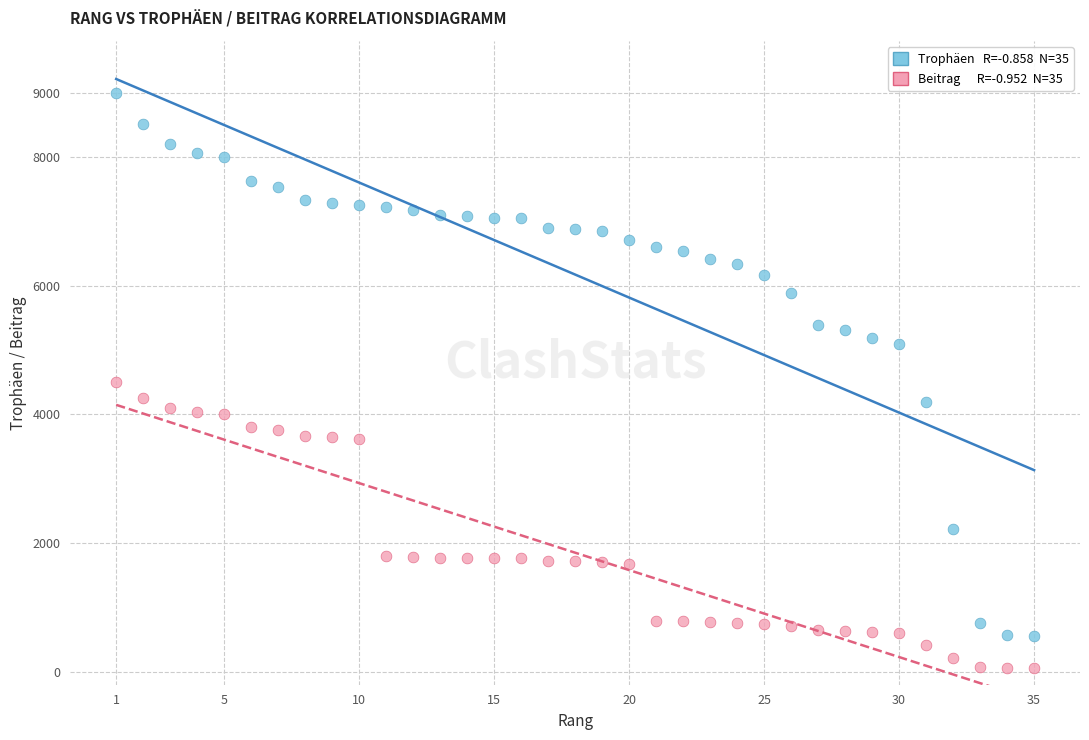

Across all data points, what is the range of X values (max minus min)?

34